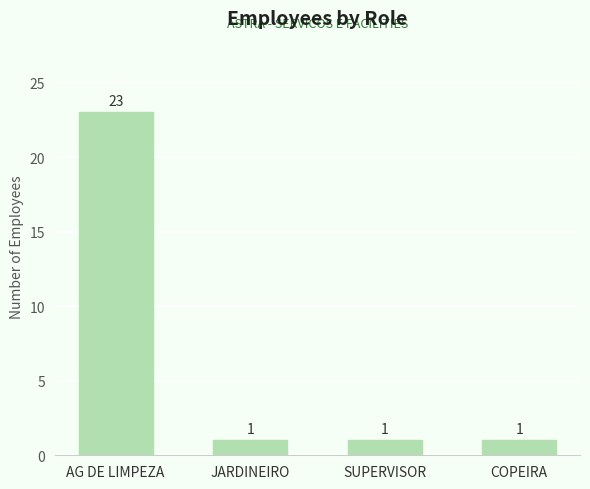

Count the values in the range 1 to 23.

4